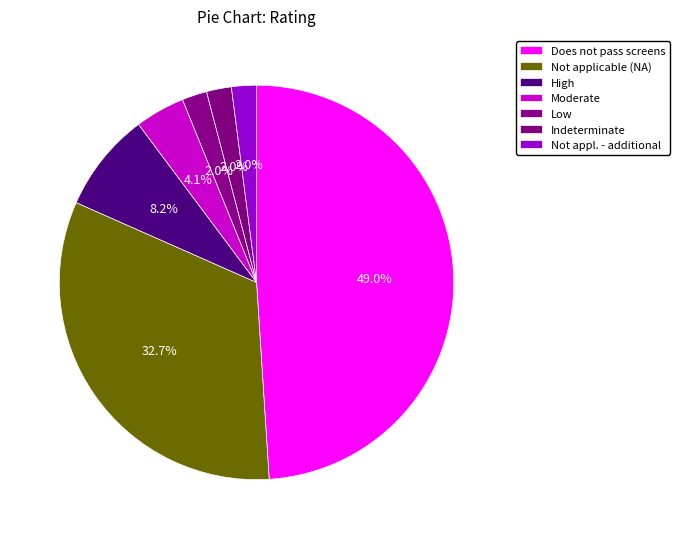

How many segments does this pie chart have?

7